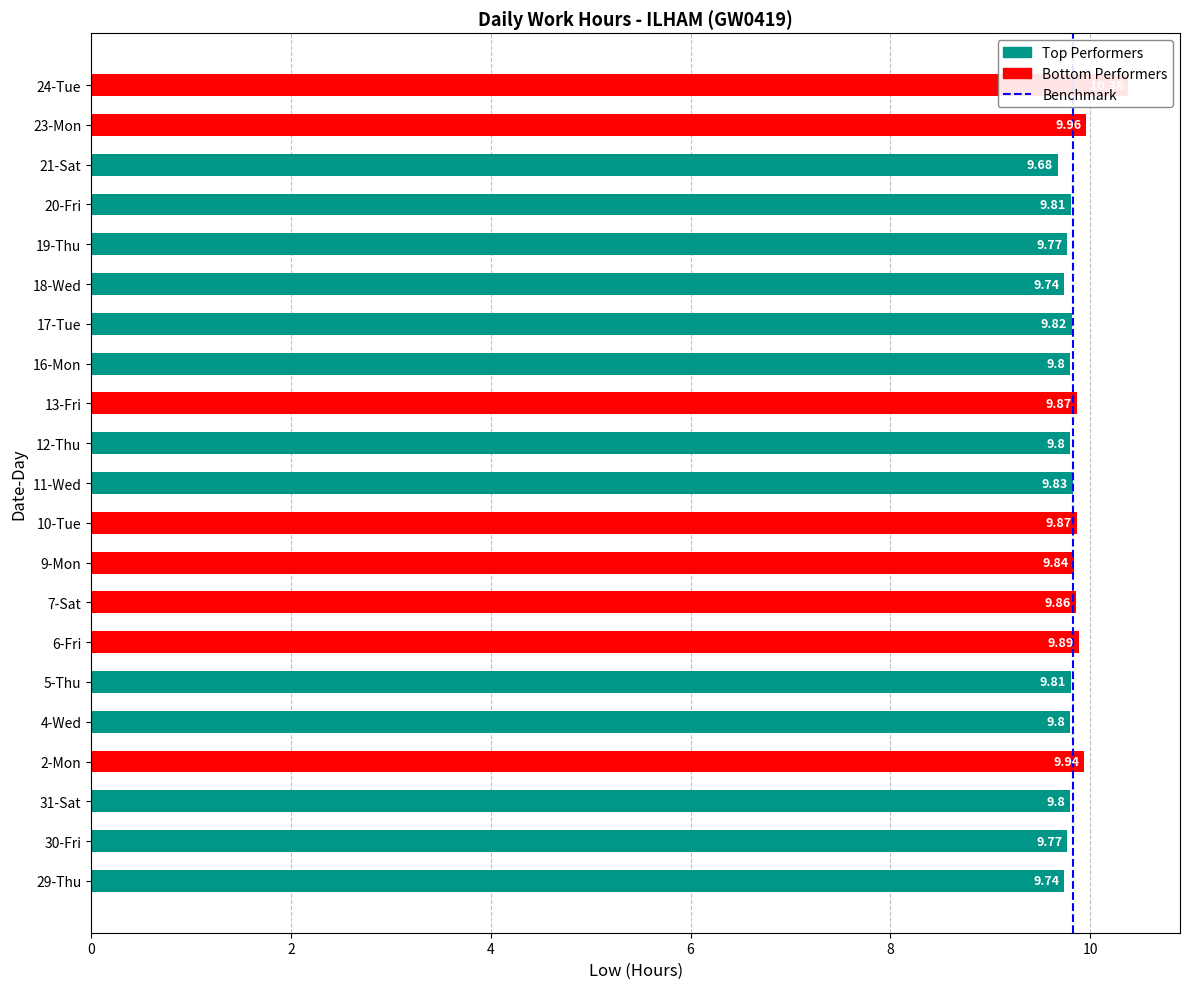

What is the change in value from 0 to 2?

+1